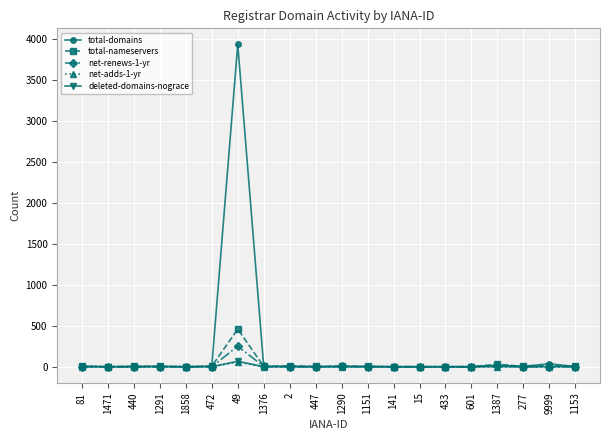

What is the difference between the second highest and minimum values in the net-renews-1-yr series?

8